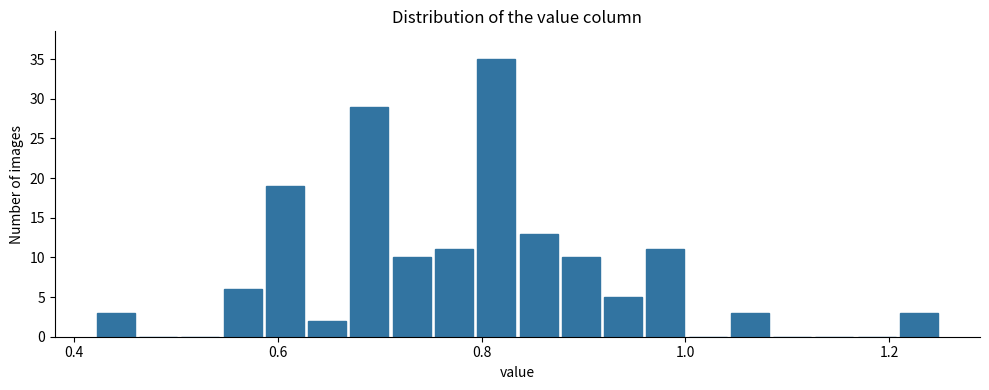

Read against the x-axis, roughly where is the centre of the tallest bar?

0.82